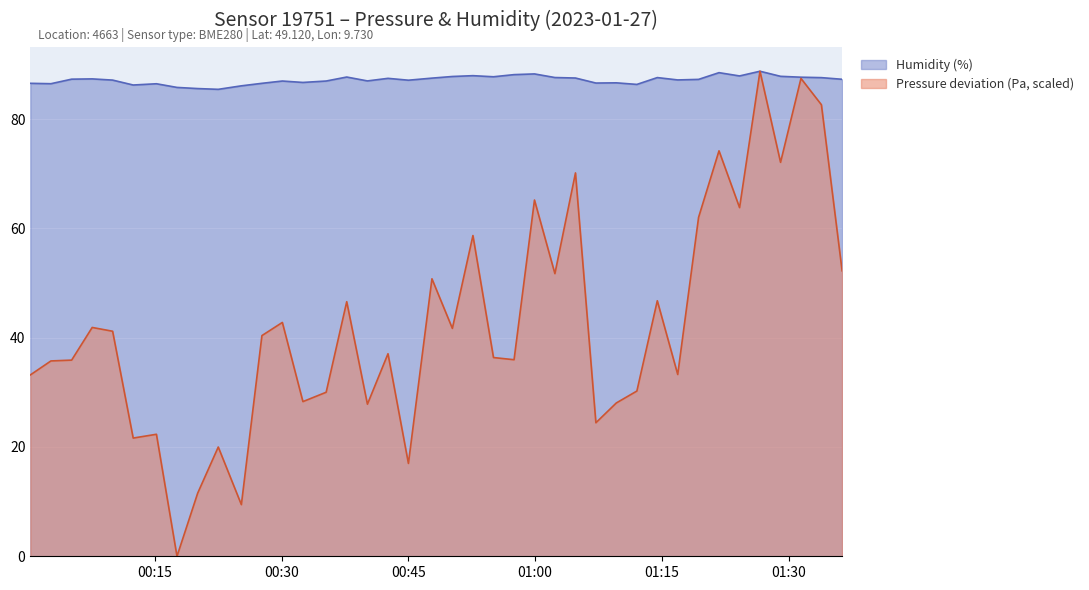

What is the value of the pressure point at the 9th from the left?

11.6